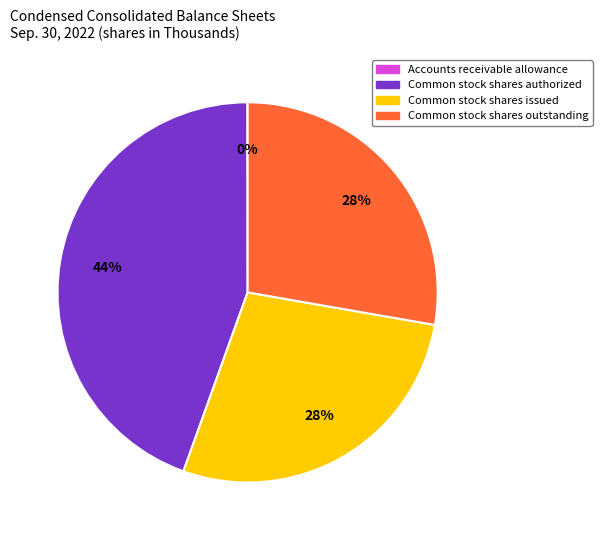

Is there any slice that represents more than half of the pie?

No